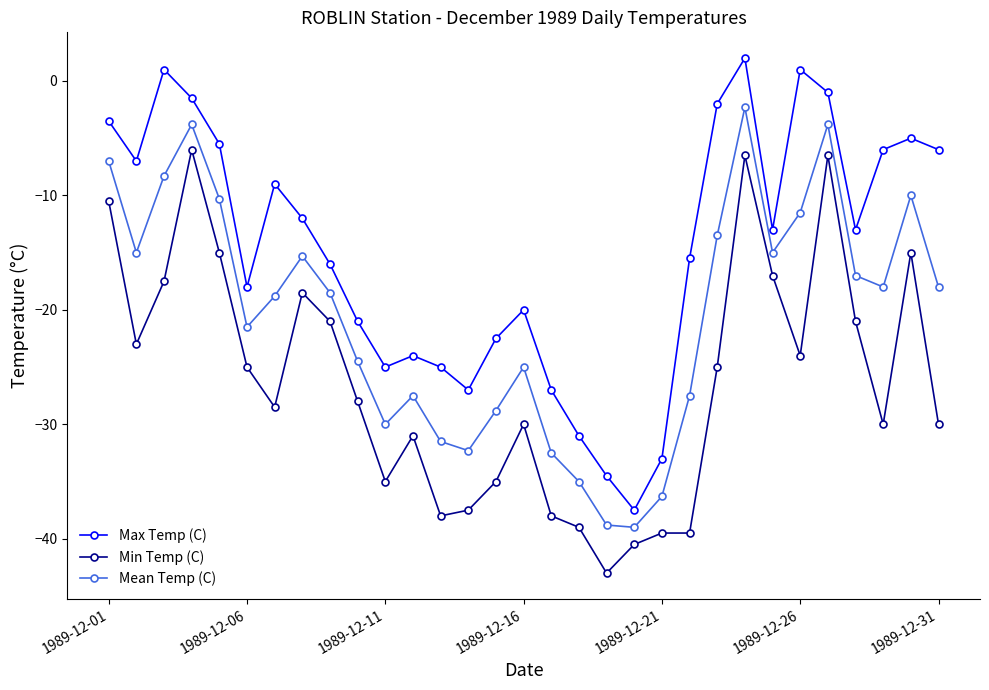

In Mean Temp (C), how many points are lower than both neighbors (excluding endpoints)?

7